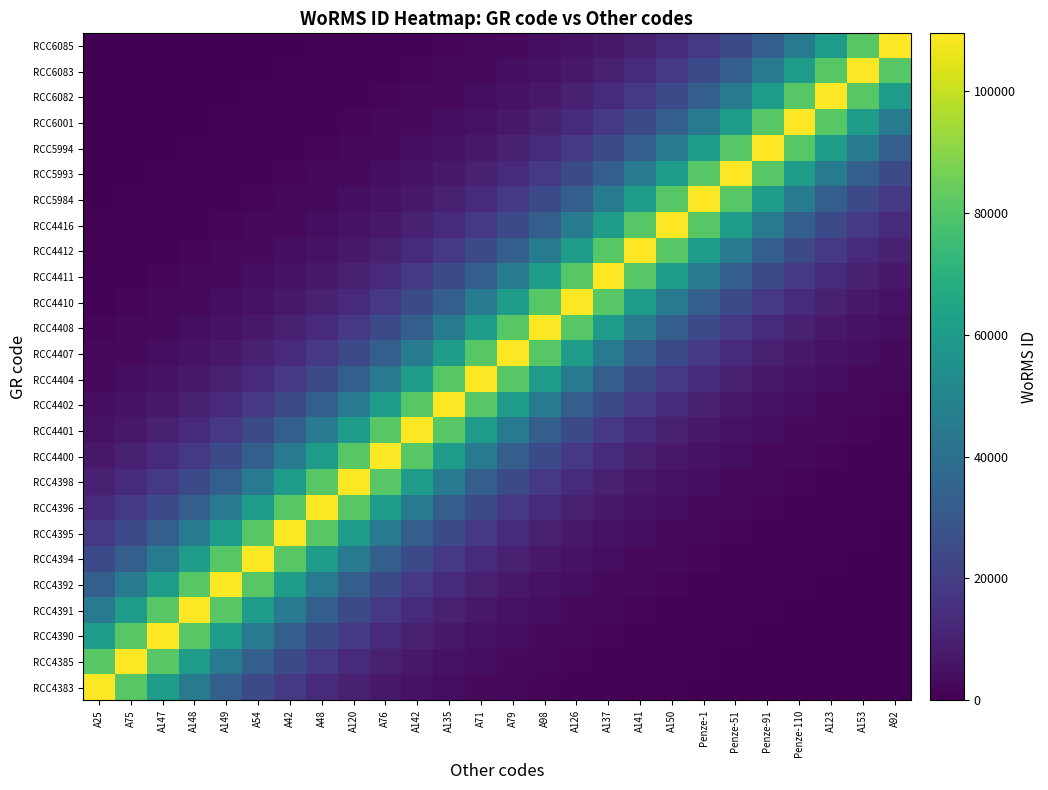

Reading left to right, what are all the values shown in this chart?

RCC4383: A25=109448.0	A75=81081.1	A147=60066.3	A148=44498.2	A149=32965.1	A54=24421.1	A42=18091.6	A48=13402.6	A120=9928.9	A76=7355.5	A142=5449.1	A135=4036.8	A71=2990.5	A79=2215.4	A98=1641.2	A126=1215.9	A137=900.7	A141=667.3	A150=494.3	Penze-1=366.2	Penze-51=271.3	Penze-91=201.0	Penze-110=148.9	A123=110.3	A153=81.7	A92=60.5
RCC4385: A25=81081.1	A75=109448.0	A147=81081.1	A148=60066.3	A149=44498.2	A54=32965.1	A42=24421.1	A48=18091.6	A120=13402.6	A76=9928.9	A142=7355.5	A135=5449.1	A71=4036.8	A79=2990.5	A98=2215.4	A126=1641.2	A137=1215.9	A141=900.7	A150=667.3	Penze-1=494.3	Penze-51=366.2	Penze-91=271.3	Penze-110=201.0	A123=148.9	A153=110.3	A92=81.7
RCC4390: A25=60066.3	A75=81081.1	A147=109448.0	A148=81081.1	A149=60066.3	A54=44498.2	A42=32965.1	A48=24421.1	A120=18091.6	A76=13402.6	A142=9928.9	A135=7355.5	A71=5449.1	A79=4036.8	A98=2990.5	A126=2215.4	A137=1641.2	A141=1215.9	A150=900.7	Penze-1=667.3	Penze-51=494.3	Penze-91=366.2	Penze-110=271.3	A123=201.0	A153=148.9	A92=110.3
RCC4391: A25=44498.2	A75=60066.3	A147=81081.1	A148=109448.0	A149=81081.1	A54=60066.3	A42=44498.2	A48=32965.1	A120=24421.1	A76=18091.6	A142=13402.6	A135=9928.9	A71=7355.5	A79=5449.1	A98=4036.8	A126=2990.5	A137=2215.4	A141=1641.2	A150=1215.9	Penze-1=900.7	Penze-51=667.3	Penze-91=494.3	Penze-110=366.2	A123=271.3	A153=201.0	A92=148.9
RCC4392: A25=32965.1	A75=44498.2	A147=60066.3	A148=81081.1	A149=109448.0	A54=81081.1	A42=60066.3	A48=44498.2	A120=32965.1	A76=24421.1	A142=18091.6	A135=13402.6	A71=9928.9	A79=7355.5	A98=5449.1	A126=4036.8	A137=2990.5	A141=2215.4	A150=1641.2	Penze-1=1215.9	Penze-51=900.7	Penze-91=667.3	Penze-110=494.3	A123=366.2	A153=271.3	A92=201.0
RCC4394: A25=24421.1	A75=32965.1	A147=44498.2	A148=60066.3	A149=81081.1	A54=109448.0	A42=81081.1	A48=60066.3	A120=44498.2	A76=32965.1	A142=24421.1	A135=18091.6	A71=13402.6	A79=9928.9	A98=7355.5	A126=5449.1	A137=4036.8	A141=2990.5	A150=2215.4	Penze-1=1641.2	Penze-51=1215.9	Penze-91=900.7	Penze-110=667.3	A123=494.3	A153=366.2	A92=271.3
RCC4395: A25=18091.6	A75=24421.1	A147=32965.1	A148=44498.2	A149=60066.3	A54=81081.1	A42=109448.0	A48=81081.1	A120=60066.3	A76=44498.2	A142=32965.1	A135=24421.1	A71=18091.6	A79=13402.6	A98=9928.9	A126=7355.5	A137=5449.1	A141=4036.8	A150=2990.5	Penze-1=2215.4	Penze-51=1641.2	Penze-91=1215.9	Penze-110=900.7	A123=667.3	A153=494.3	A92=366.2
RCC4396: A25=13402.6	A75=18091.6	A147=24421.1	A148=32965.1	A149=44498.2	A54=60066.3	A42=81081.1	A48=109448.0	A120=81081.1	A76=60066.3	A142=44498.2	A135=32965.1	A71=24421.1	A79=18091.6	A98=13402.6	A126=9928.9	A137=7355.5	A141=5449.1	A150=4036.8	Penze-1=2990.5	Penze-51=2215.4	Penze-91=1641.2	Penze-110=1215.9	A123=900.7	A153=667.3	A92=494.3
RCC4398: A25=9928.9	A75=13402.6	A147=18091.6	A148=24421.1	A149=32965.1	A54=44498.2	A42=60066.3	A48=81081.1	A120=109448.0	A76=81081.1	A142=60066.3	A135=44498.2	A71=32965.1	A79=24421.1	A98=18091.6	A126=13402.6	A137=9928.9	A141=7355.5	A150=5449.1	Penze-1=4036.8	Penze-51=2990.5	Penze-91=2215.4	Penze-110=1641.2	A123=1215.9	A153=900.7	A92=667.3
RCC4400: A25=7355.5	A75=9928.9	A147=13402.6	A148=18091.6	A149=24421.1	A54=32965.1	A42=44498.2	A48=60066.3	A120=81081.1	A76=109448.0	A142=81081.1	A135=60066.3	A71=44498.2	A79=32965.1	A98=24421.1	A126=18091.6	A137=13402.6	A141=9928.9	A150=7355.5	Penze-1=5449.1	Penze-51=4036.8	Penze-91=2990.5	Penze-110=2215.4	A123=1641.2	A153=1215.9	A92=900.7
RCC4401: A25=5449.1	A75=7355.5	A147=9928.9	A148=13402.6	A149=18091.6	A54=24421.1	A42=32965.1	A48=44498.2	A120=60066.3	A76=81081.1	A142=109448.0	A135=81081.1	A71=60066.3	A79=44498.2	A98=32965.1	A126=24421.1	A137=18091.6	A141=13402.6	A150=9928.9	Penze-1=7355.5	Penze-51=5449.1	Penze-91=4036.8	Penze-110=2990.5	A123=2215.4	A153=1641.2	A92=1215.9
RCC4402: A25=4036.8	A75=5449.1	A147=7355.5	A148=9928.9	A149=13402.6	A54=18091.6	A42=24421.1	A48=32965.1	A120=44498.2	A76=60066.3	A142=81081.1	A135=109448.0	A71=81081.1	A79=60066.3	A98=44498.2	A126=32965.1	A137=24421.1	A141=18091.6	A150=13402.6	Penze-1=9928.9	Penze-51=7355.5	Penze-91=5449.1	Penze-110=4036.8	A123=2990.5	A153=2215.4	A92=1641.2
RCC4404: A25=2990.5	A75=4036.8	A147=5449.1	A148=7355.5	A149=9928.9	A54=13402.6	A42=18091.6	A48=24421.1	A120=32965.1	A76=44498.2	A142=60066.3	A135=81081.1	A71=109448.0	A79=81081.1	A98=60066.3	A126=44498.2	A137=32965.1	A141=24421.1	A150=18091.6	Penze-1=13402.6	Penze-51=9928.9	Penze-91=7355.5	Penze-110=5449.1	A123=4036.8	A153=2990.5	A92=2215.4
RCC4407: A25=2215.4	A75=2990.5	A147=4036.8	A148=5449.1	A149=7355.5	A54=9928.9	A42=13402.6	A48=18091.6	A120=24421.1	A76=32965.1	A142=44498.2	A135=60066.3	A71=81081.1	A79=109448.0	A98=81081.1	A126=60066.3	A137=44498.2	A141=32965.1	A150=24421.1	Penze-1=18091.6	Penze-51=13402.6	Penze-91=9928.9	Penze-110=7355.5	A123=5449.1	A153=4036.8	A92=2990.5
RCC4408: A25=1641.2	A75=2215.4	A147=2990.5	A148=4036.8	A149=5449.1	A54=7355.5	A42=9928.9	A48=13402.6	A120=18091.6	A76=24421.1	A142=32965.1	A135=44498.2	A71=60066.3	A79=81081.1	A98=109448.0	A126=81081.1	A137=60066.3	A141=44498.2	A150=32965.1	Penze-1=24421.1	Penze-51=18091.6	Penze-91=13402.6	Penze-110=9928.9	A123=7355.5	A153=5449.1	A92=4036.8
RCC4410: A25=1215.9	A75=1641.2	A147=2215.4	A148=2990.5	A149=4036.8	A54=5449.1	A42=7355.5	A48=9928.9	A120=13402.6	A76=18091.6	A142=24421.1	A135=32965.1	A71=44498.2	A79=60066.3	A98=81081.1	A126=109448.0	A137=81081.1	A141=60066.3	A150=44498.2	Penze-1=32965.1	Penze-51=24421.1	Penze-91=18091.6	Penze-110=13402.6	A123=9928.9	A153=7355.5	A92=5449.1
RCC4411: A25=900.7	A75=1215.9	A147=1641.2	A148=2215.4	A149=2990.5	A54=4036.8	A42=5449.1	A48=7355.5	A120=9928.9	A76=13402.6	A142=18091.6	A135=24421.1	A71=32965.1	A79=44498.2	A98=60066.3	A126=81081.1	A137=109448.0	A141=81081.1	A150=60066.3	Penze-1=44498.2	Penze-51=32965.1	Penze-91=24421.1	Penze-110=18091.6	A123=13402.6	A153=9928.9	A92=7355.5
RCC4412: A25=667.3	A75=900.7	A147=1215.9	A148=1641.2	A149=2215.4	A54=2990.5	A42=4036.8	A48=5449.1	A120=7355.5	A76=9928.9	A142=13402.6	A135=18091.6	A71=24421.1	A79=32965.1	A98=44498.2	A126=60066.3	A137=81081.1	A141=109448.0	A150=81081.1	Penze-1=60066.3	Penze-51=44498.2	Penze-91=32965.1	Penze-110=24421.1	A123=18091.6	A153=13402.6	A92=9928.9
RCC4416: A25=494.3	A75=667.3	A147=900.7	A148=1215.9	A149=1641.2	A54=2215.4	A42=2990.5	A48=4036.8	A120=5449.1	A76=7355.5	A142=9928.9	A135=13402.6	A71=18091.6	A79=24421.1	A98=32965.1	A126=44498.2	A137=60066.3	A141=81081.1	A150=109448.0	Penze-1=81081.1	Penze-51=60066.3	Penze-91=44498.2	Penze-110=32965.1	A123=24421.1	A153=18091.6	A92=13402.6
RCC5984: A25=366.2	A75=494.3	A147=667.3	A148=900.7	A149=1215.9	A54=1641.2	A42=2215.4	A48=2990.5	A120=4036.8	A76=5449.1	A142=7355.5	A135=9928.9	A71=13402.6	A79=18091.6	A98=24421.1	A126=32965.1	A137=44498.2	A141=60066.3	A150=81081.1	Penze-1=109448.0	Penze-51=81081.1	Penze-91=60066.3	Penze-110=44498.2	A123=32965.1	A153=24421.1	A92=18091.6
RCC5993: A25=271.3	A75=366.2	A147=494.3	A148=667.3	A149=900.7	A54=1215.9	A42=1641.2	A48=2215.4	A120=2990.5	A76=4036.8	A142=5449.1	A135=7355.5	A71=9928.9	A79=13402.6	A98=18091.6	A126=24421.1	A137=32965.1	A141=44498.2	A150=60066.3	Penze-1=81081.1	Penze-51=109448.0	Penze-91=81081.1	Penze-110=60066.3	A123=44498.2	A153=32965.1	A92=24421.1
RCC5994: A25=201.0	A75=271.3	A147=366.2	A148=494.3	A149=667.3	A54=900.7	A42=1215.9	A48=1641.2	A120=2215.4	A76=2990.5	A142=4036.8	A135=5449.1	A71=7355.5	A79=9928.9	A98=13402.6	A126=18091.6	A137=24421.1	A141=32965.1	A150=44498.2	Penze-1=60066.3	Penze-51=81081.1	Penze-91=109448.0	Penze-110=81081.1	A123=60066.3	A153=44498.2	A92=32965.1
RCC6001: A25=148.9	A75=201.0	A147=271.3	A148=366.2	A149=494.3	A54=667.3	A42=900.7	A48=1215.9	A120=1641.2	A76=2215.4	A142=2990.5	A135=4036.8	A71=5449.1	A79=7355.5	A98=9928.9	A126=13402.6	A137=18091.6	A141=24421.1	A150=32965.1	Penze-1=44498.2	Penze-51=60066.3	Penze-91=81081.1	Penze-110=109448.0	A123=81081.1	A153=60066.3	A92=44498.2
RCC6082: A25=110.3	A75=148.9	A147=201.0	A148=271.3	A149=366.2	A54=494.3	A42=667.3	A48=900.7	A120=1215.9	A76=1641.2	A142=2215.4	A135=2990.5	A71=4036.8	A79=5449.1	A98=7355.5	A126=9928.9	A137=13402.6	A141=18091.6	A150=24421.1	Penze-1=32965.1	Penze-51=44498.2	Penze-91=60066.3	Penze-110=81081.1	A123=109448.0	A153=81081.1	A92=60066.3
RCC6083: A25=81.7	A75=110.3	A147=148.9	A148=201.0	A149=271.3	A54=366.2	A42=494.3	A48=667.3	A120=900.7	A76=1215.9	A142=1641.2	A135=2215.4	A71=2990.5	A79=4036.8	A98=5449.1	A126=7355.5	A137=9928.9	A141=13402.6	A150=18091.6	Penze-1=24421.1	Penze-51=32965.1	Penze-91=44498.2	Penze-110=60066.3	A123=81081.1	A153=109448.0	A92=81081.1
RCC6085: A25=60.5	A75=81.7	A147=110.3	A148=148.9	A149=201.0	A54=271.3	A42=366.2	A48=494.3	A120=667.3	A76=900.7	A142=1215.9	A135=1641.2	A71=2215.4	A79=2990.5	A98=4036.8	A126=5449.1	A137=7355.5	A141=9928.9	A150=13402.6	Penze-1=18091.6	Penze-51=24421.1	Penze-91=32965.1	Penze-110=44498.2	A123=60066.3	A153=81081.1	A92=109448.0